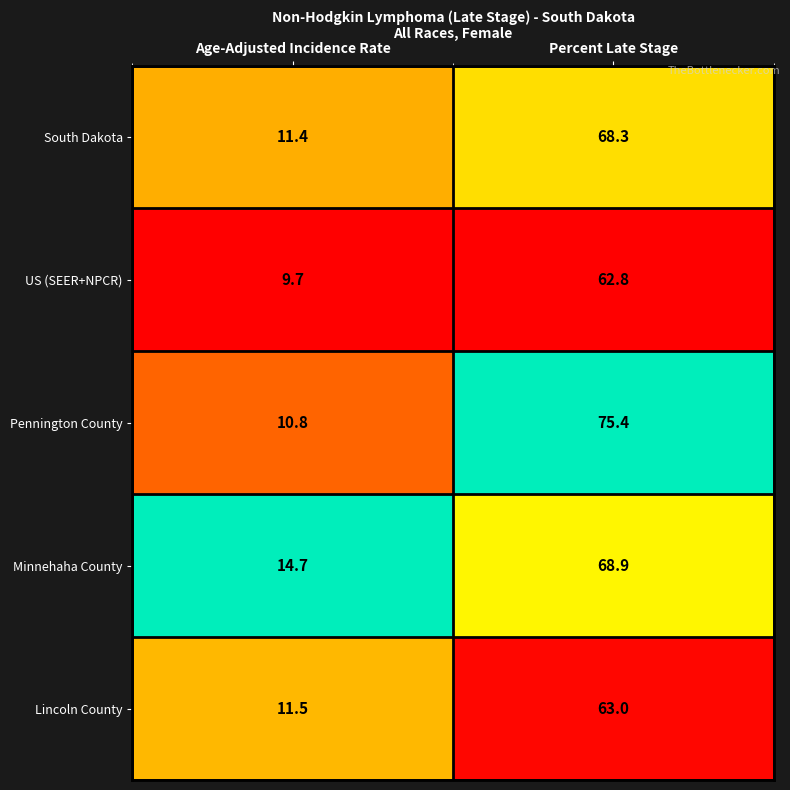

The South Dakota series shows 115.7 at Percent Late Stage. True or false?

False